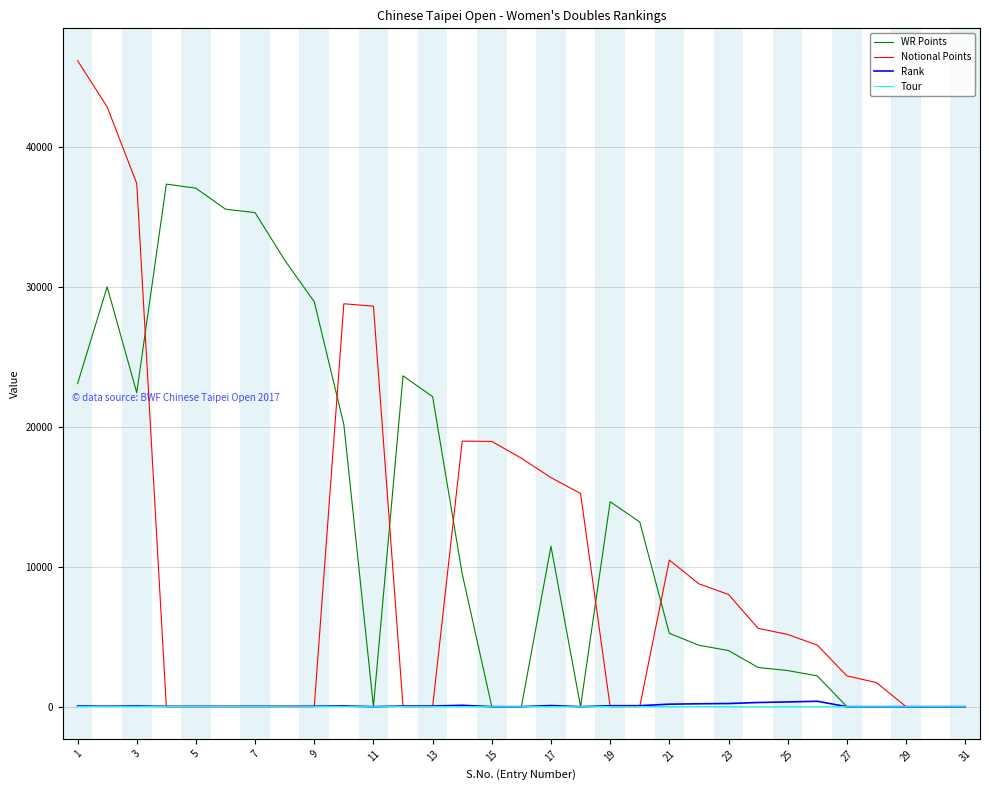

What is the maximum value shown in the chart?

46180